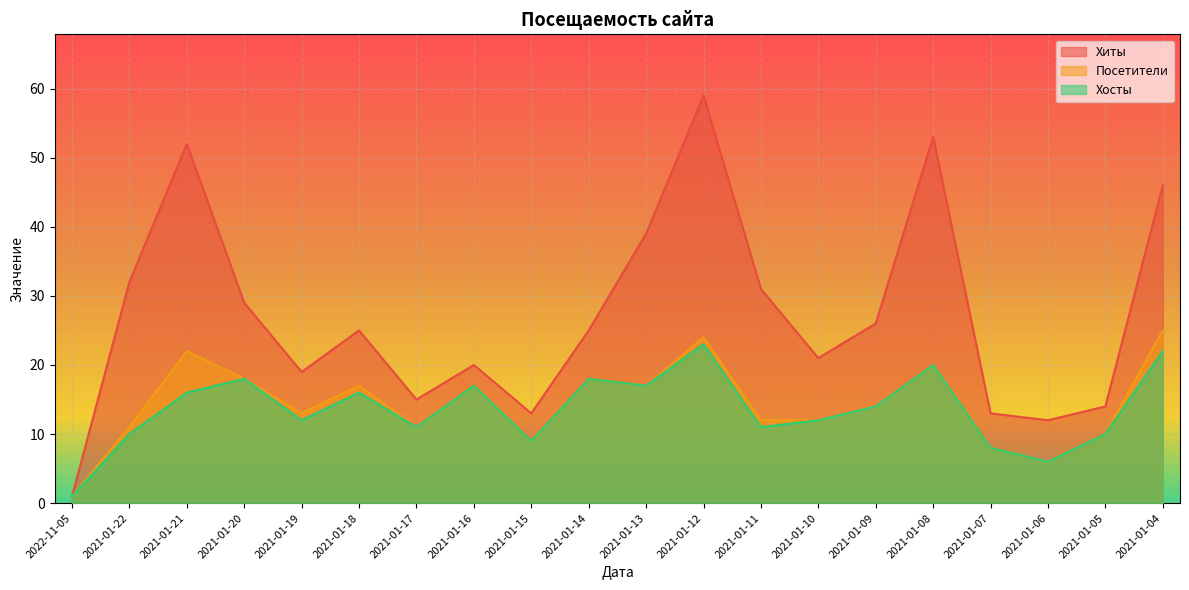

Between 2021-01-08 and 2021-01-06, which is larger?

2021-01-08